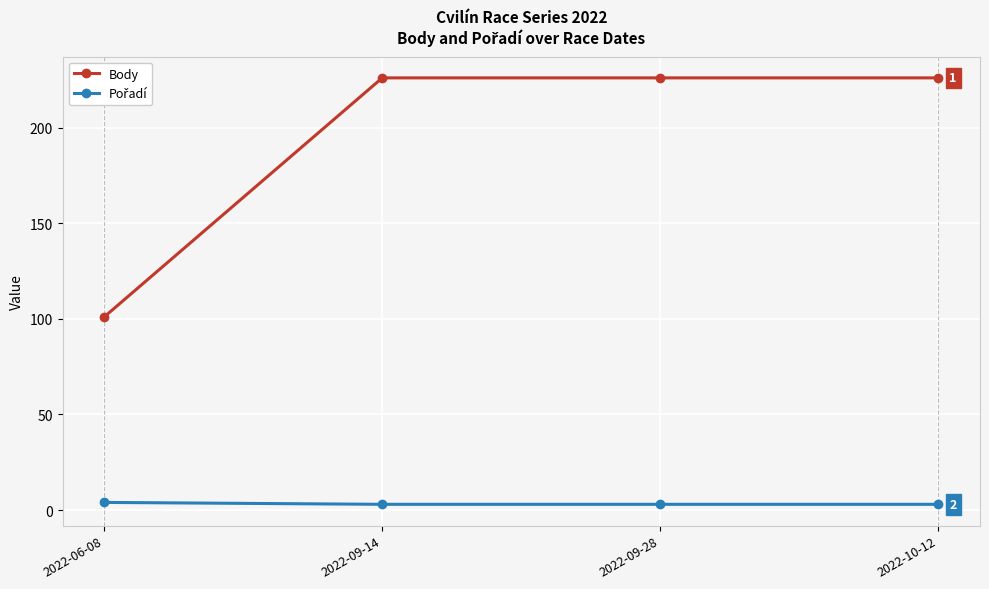

True or false: Body has more than 2 interior local peaks.

False